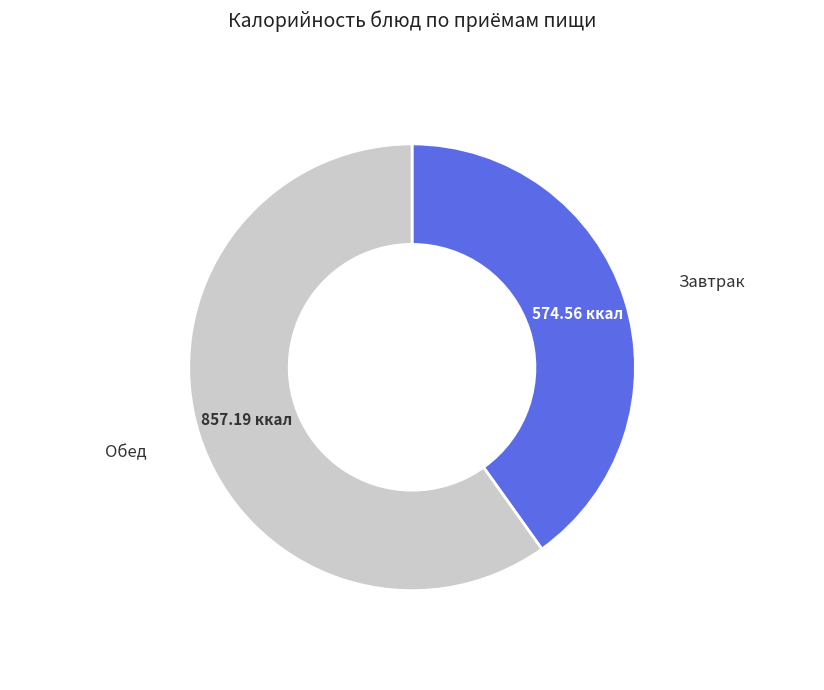

Is there any slice that represents more than half of the pie?

Yes